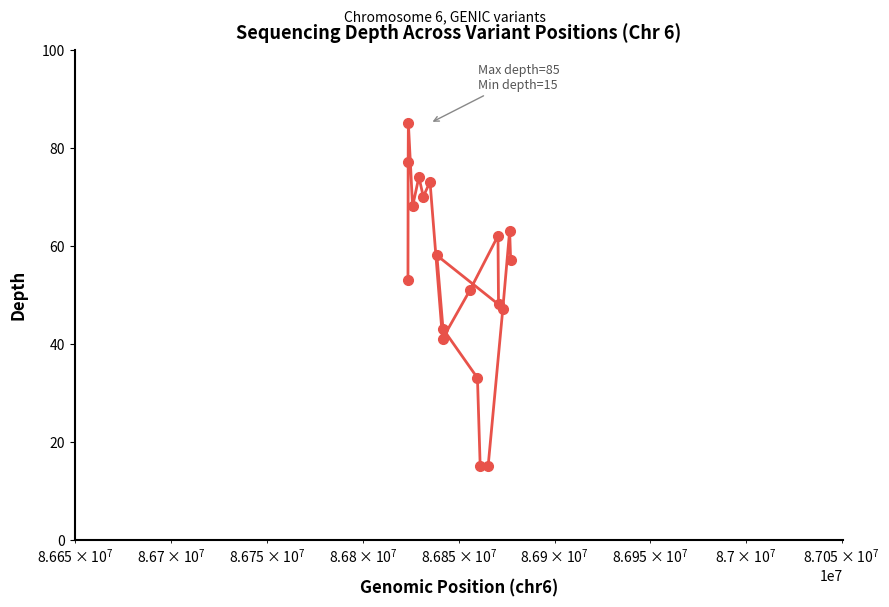

Reading left to right, extract all data points from this chart.

53	77	85	68	74	70	73	58	41	43	51	33	15	15	62	48	47	63	57